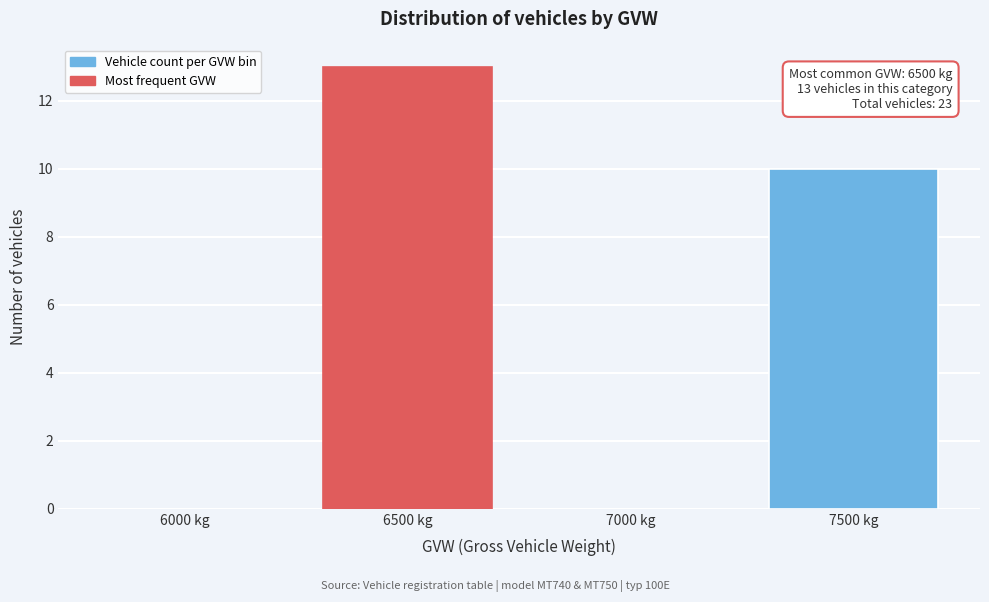

Reading left to right, extract all data points from this chart.

6000 kg=0	6500 kg=13	7000 kg=0	7500 kg=10